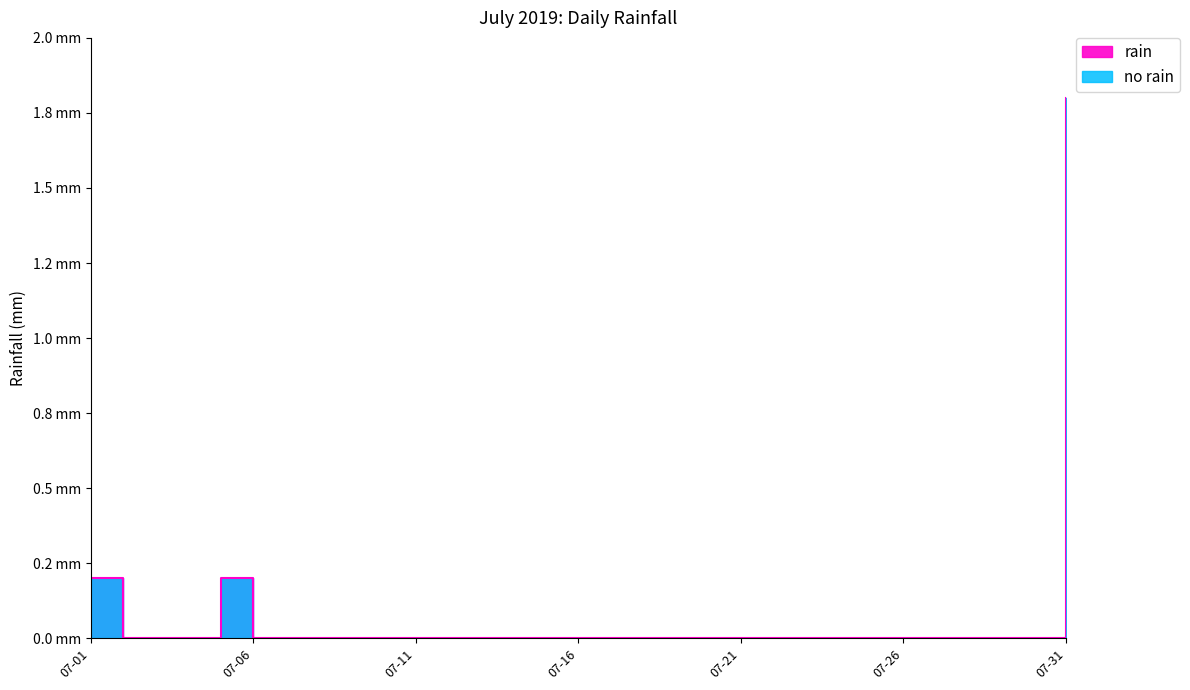

What is the average value?

0.1